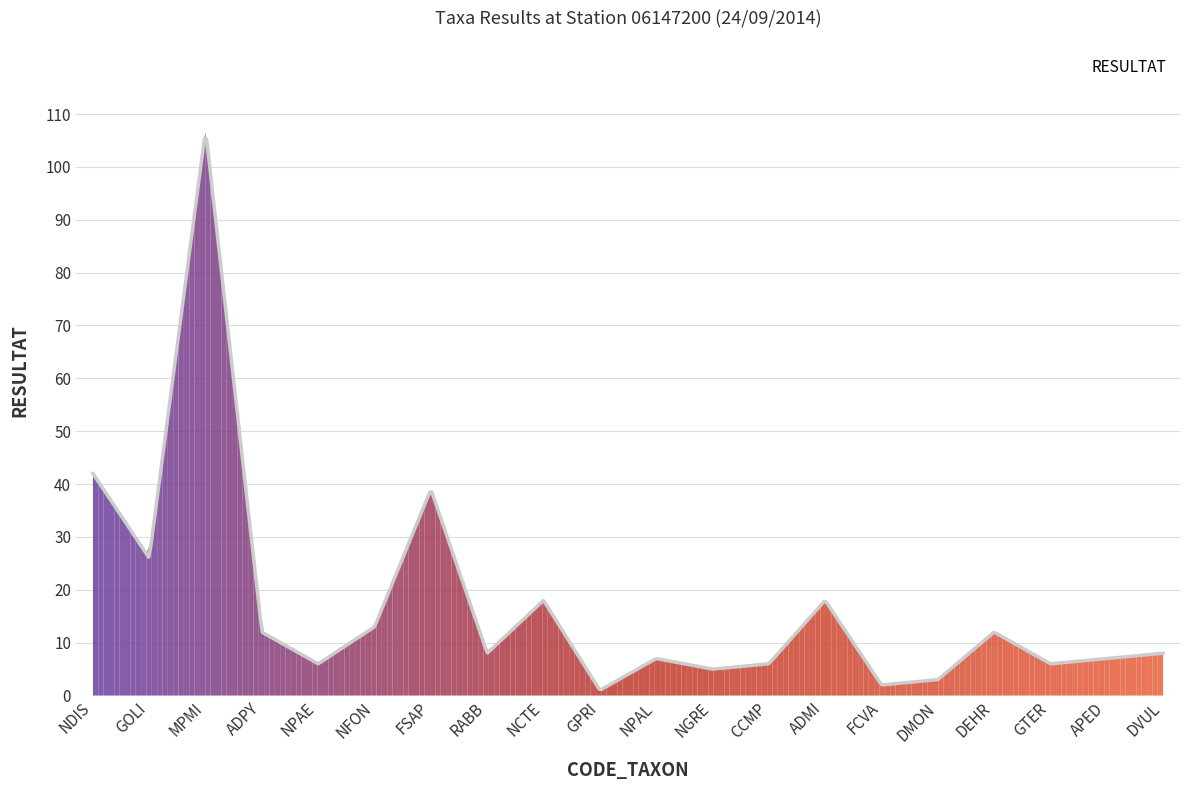

What is the difference between the maximum and minimum values?

104.2